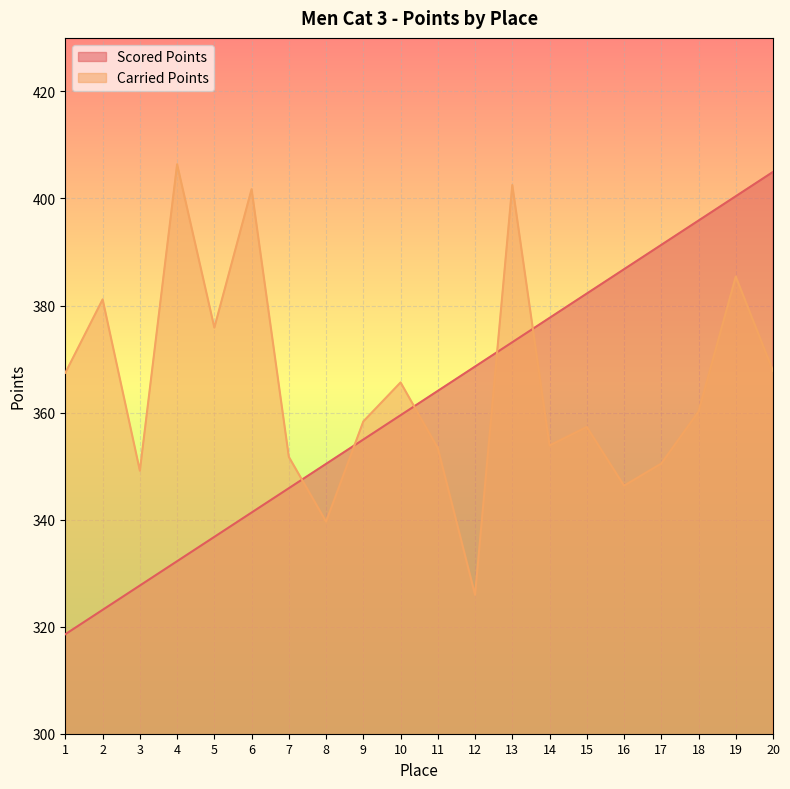

Between 2 and 20, which series saw the biggest shift?

Scored Points